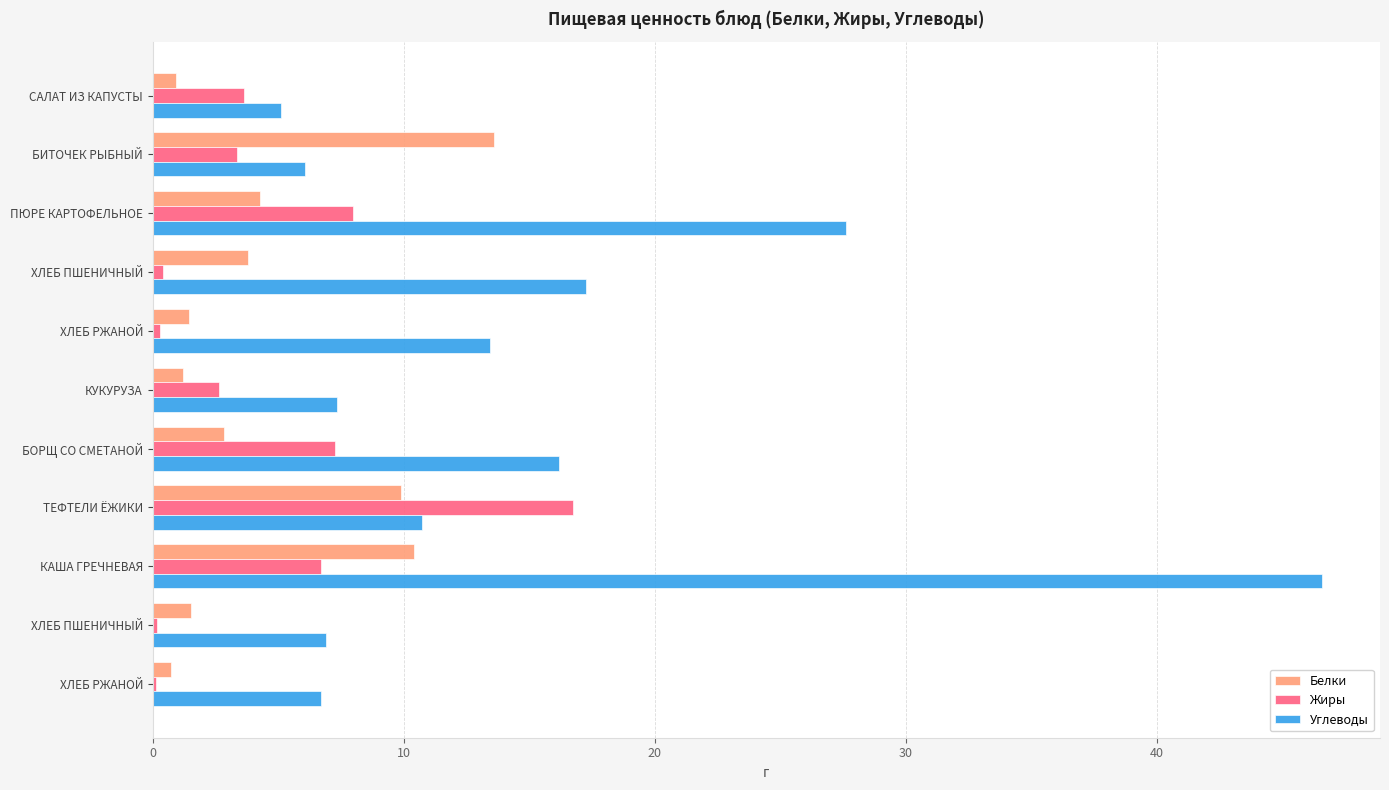

At how many categories does at least one series exceed 0?

11